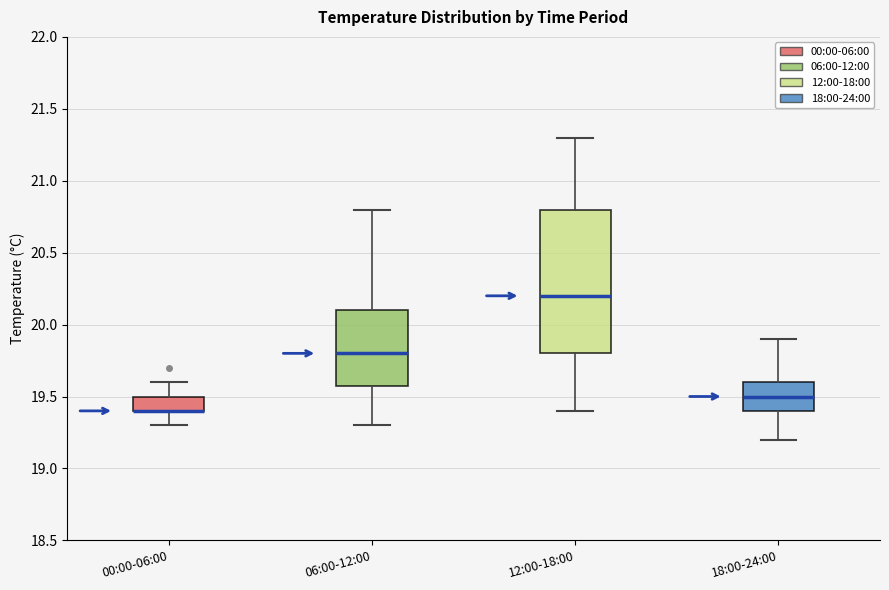

Which box is the tallest, from its lower edge to its upper edge?

12:00-18:00